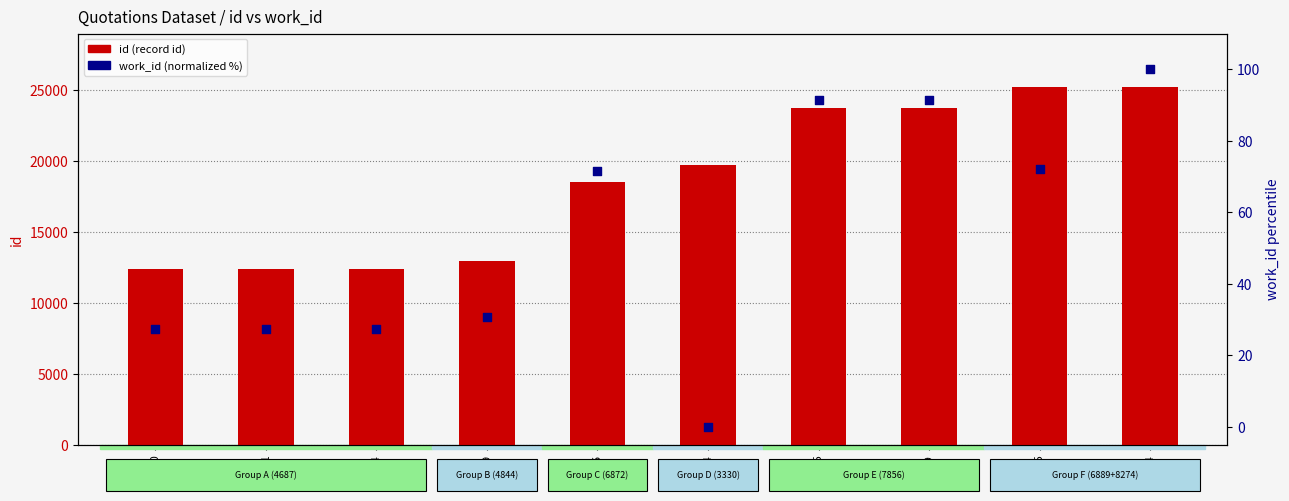

At which category is the sum across all series the highest?

25184